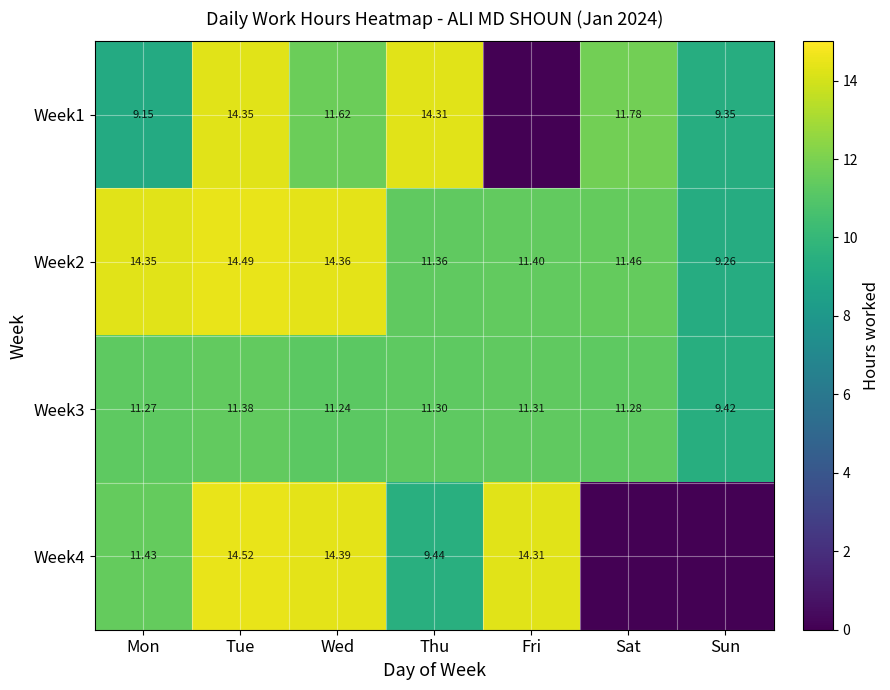

List the labels in order of Week3 value, smallest first.

Sun, Wed, Mon, Sat, Thu, Fri, Tue